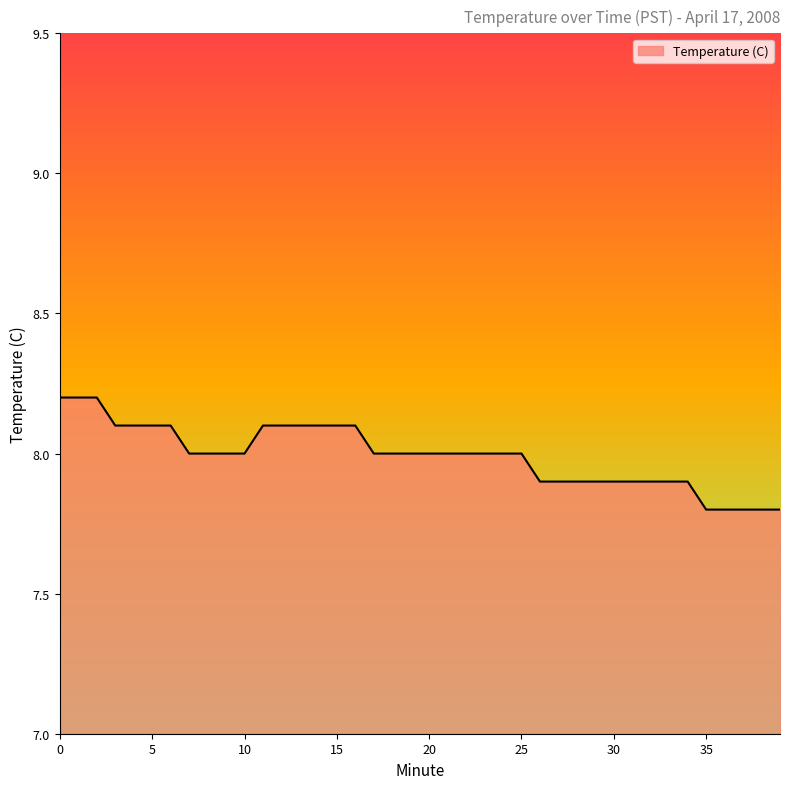

Reading left to right, extract all data points from this chart.

8.2	8.2	8.2	8.1	8.1	8.1	8.1	8.0	8.0	8.0	8.0	8.1	8.1	8.1	8.1	8.1	8.1	8.0	8.0	8.0	8.0	8.0	8.0	8.0	8.0	8.0	7.9	7.9	7.9	7.9	7.9	7.9	7.9	7.9	7.9	7.8	7.8	7.8	7.8	7.8